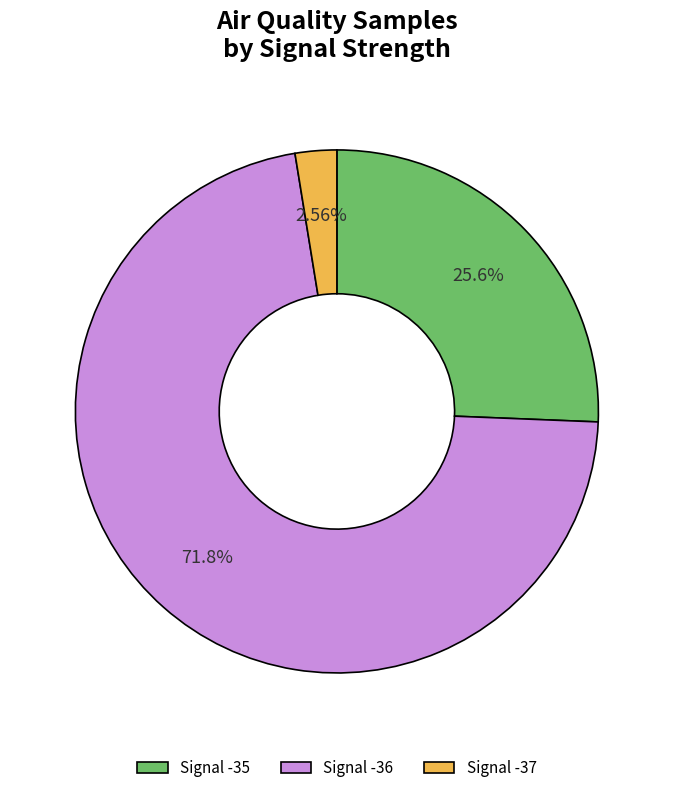

To the nearest percent, what is the combined percentage of Signal -36 and Signal -37?

74%